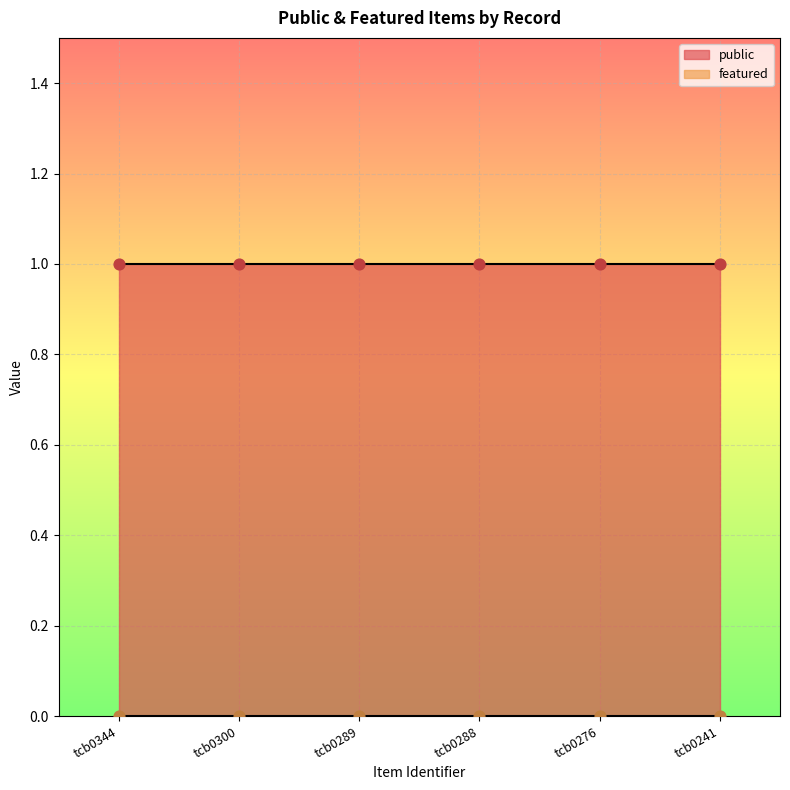

At how many categories does at least one series exceed 0?

6